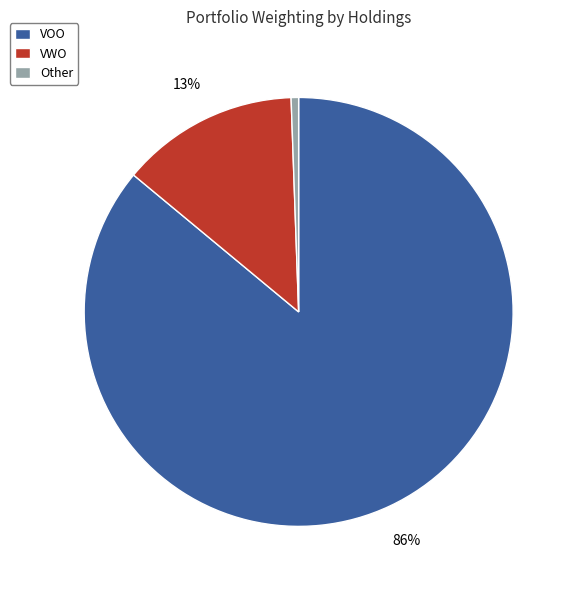

What is the smallest slice in the pie chart?

Other